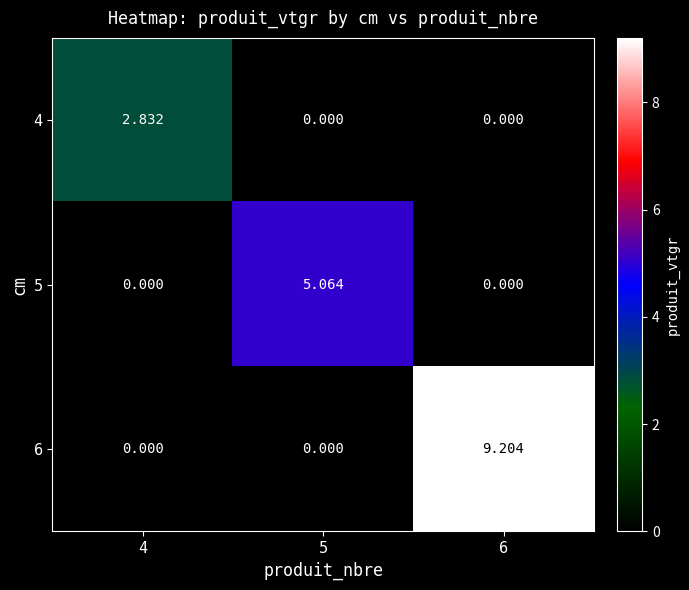

How many data points does each series have?

3